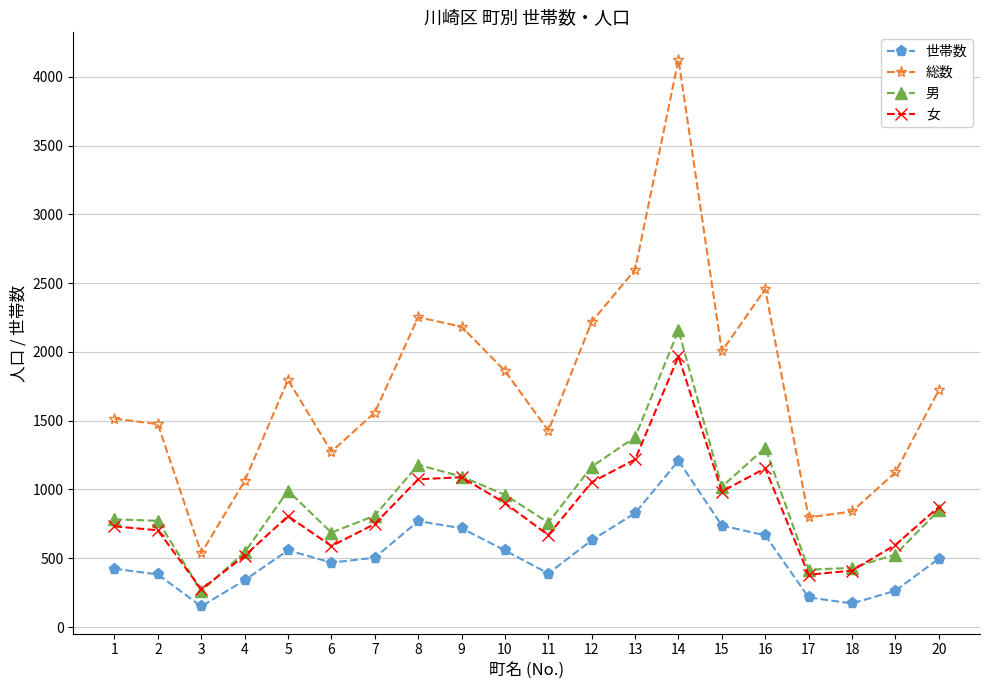

What is the difference between the maximum and second lowest values in the 世帯数 series?

1038